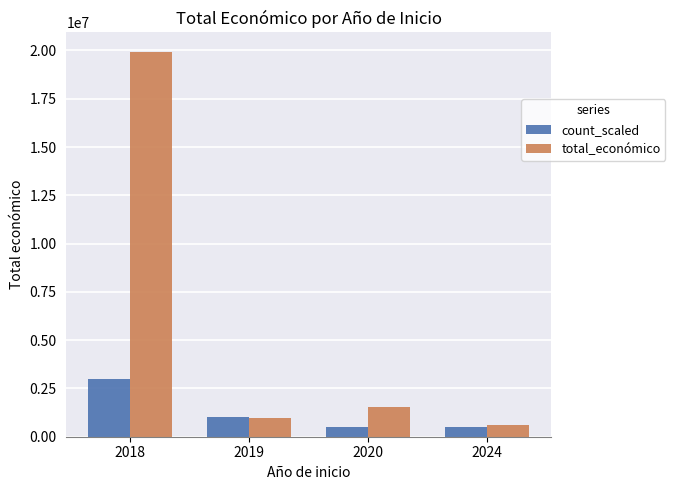

Are the bars horizontal?

No